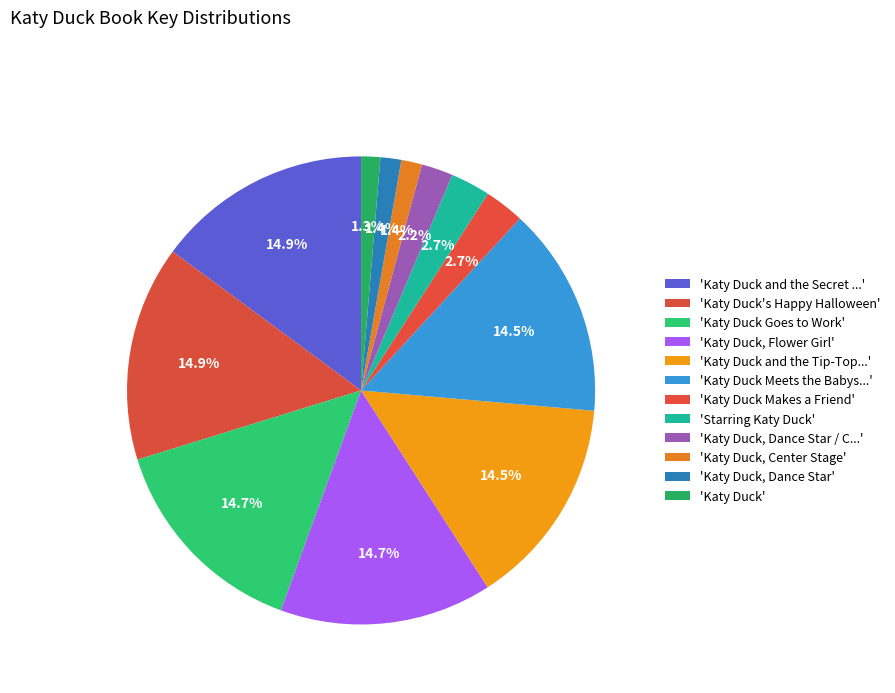

Count the number of slices in the pie.

12